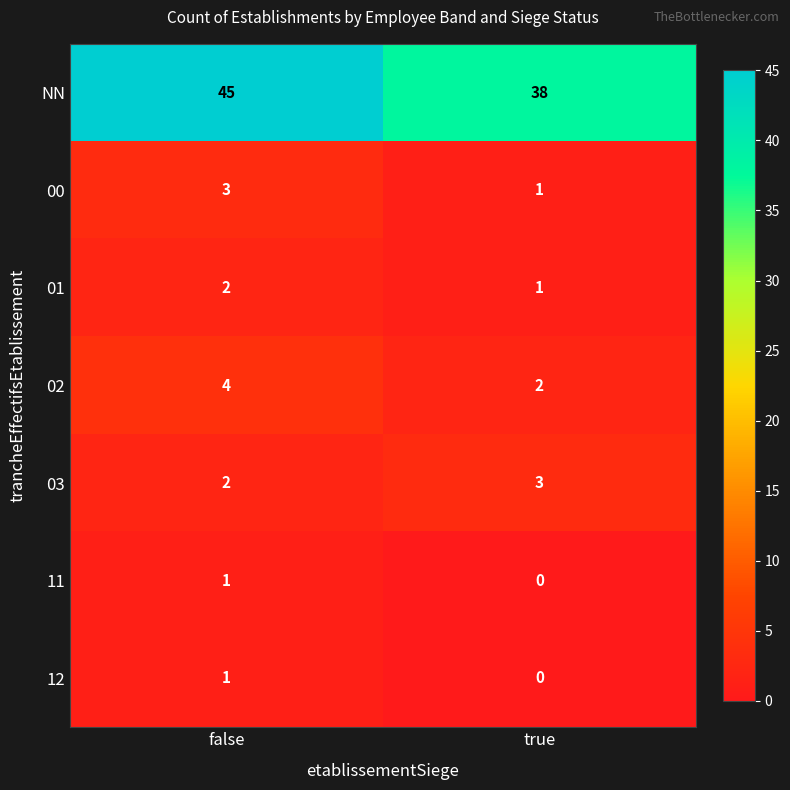

What is the difference between the NN values at false and true?

7